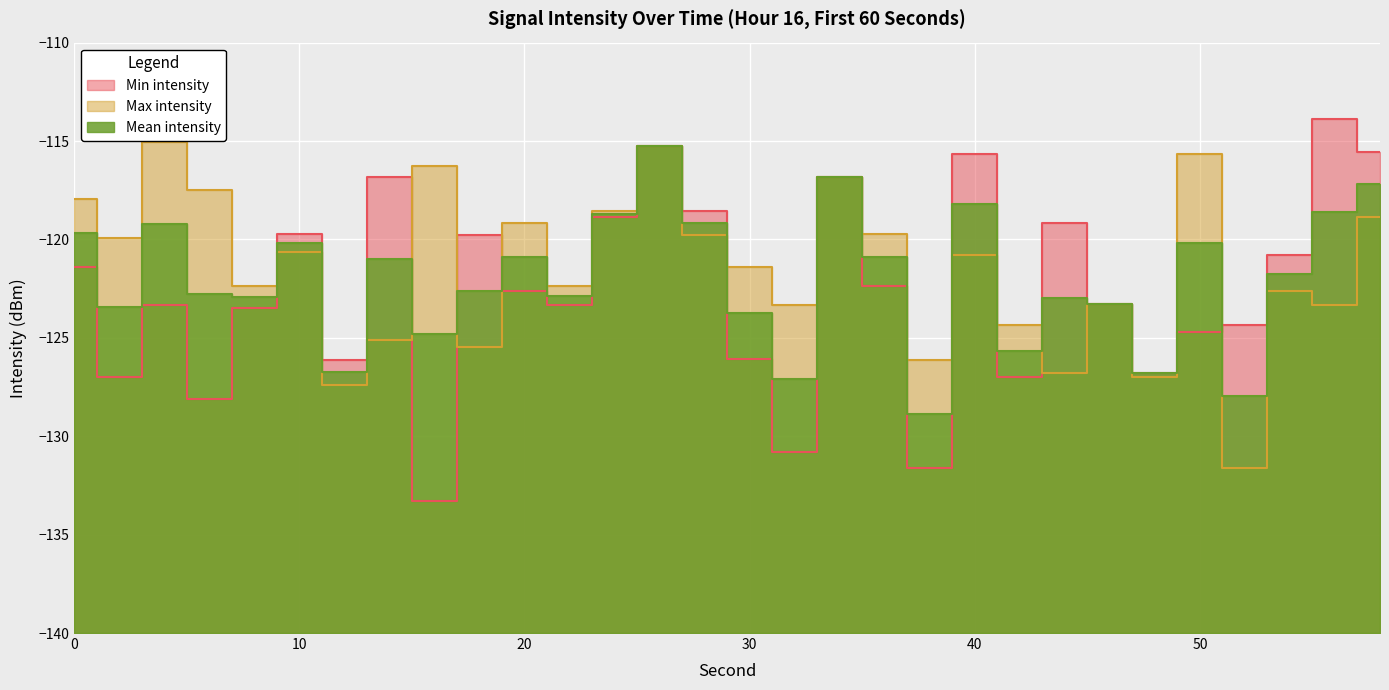

Rank the series by their maximum value, from lowest to highest.

Mean intensity, Max intensity, Min intensity